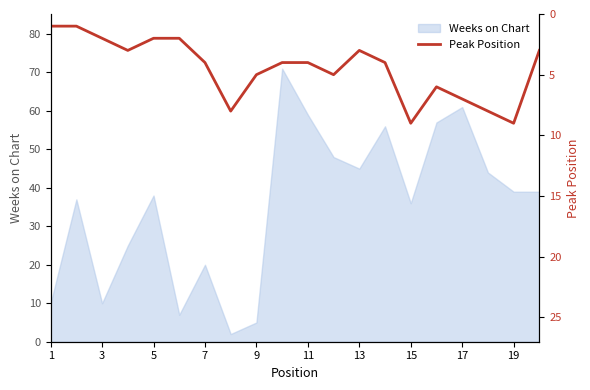

What is the highest value of the Weeks on Chart series?

71